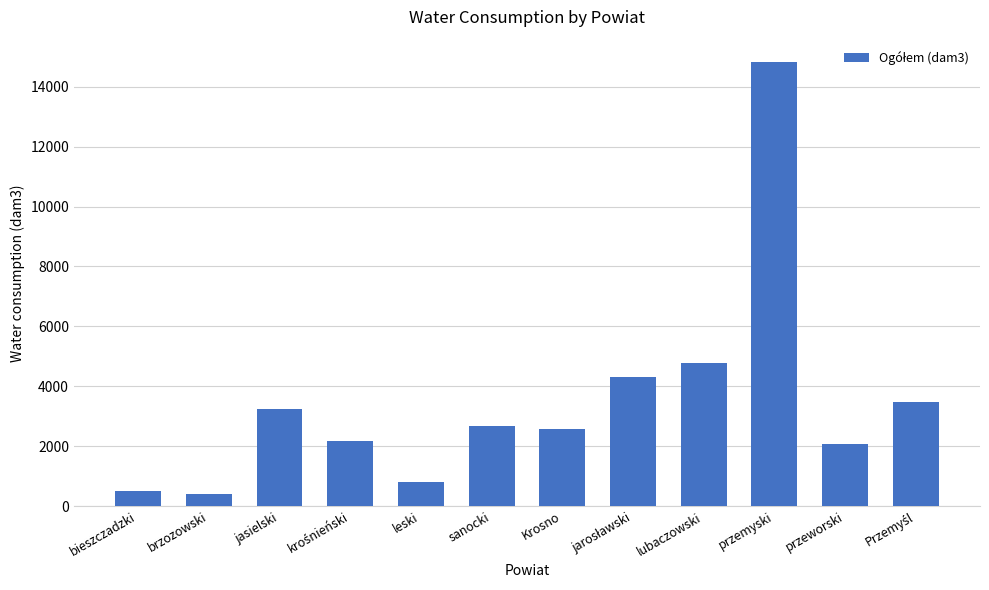

What is the sum of all values?

41863